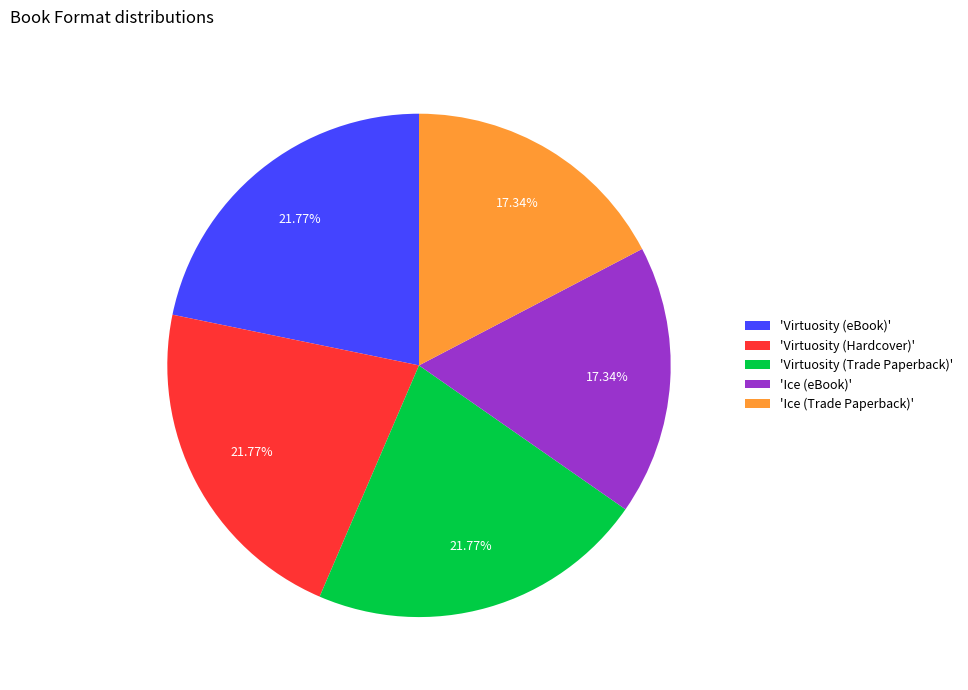

Is there any slice that represents more than half of the pie?

No